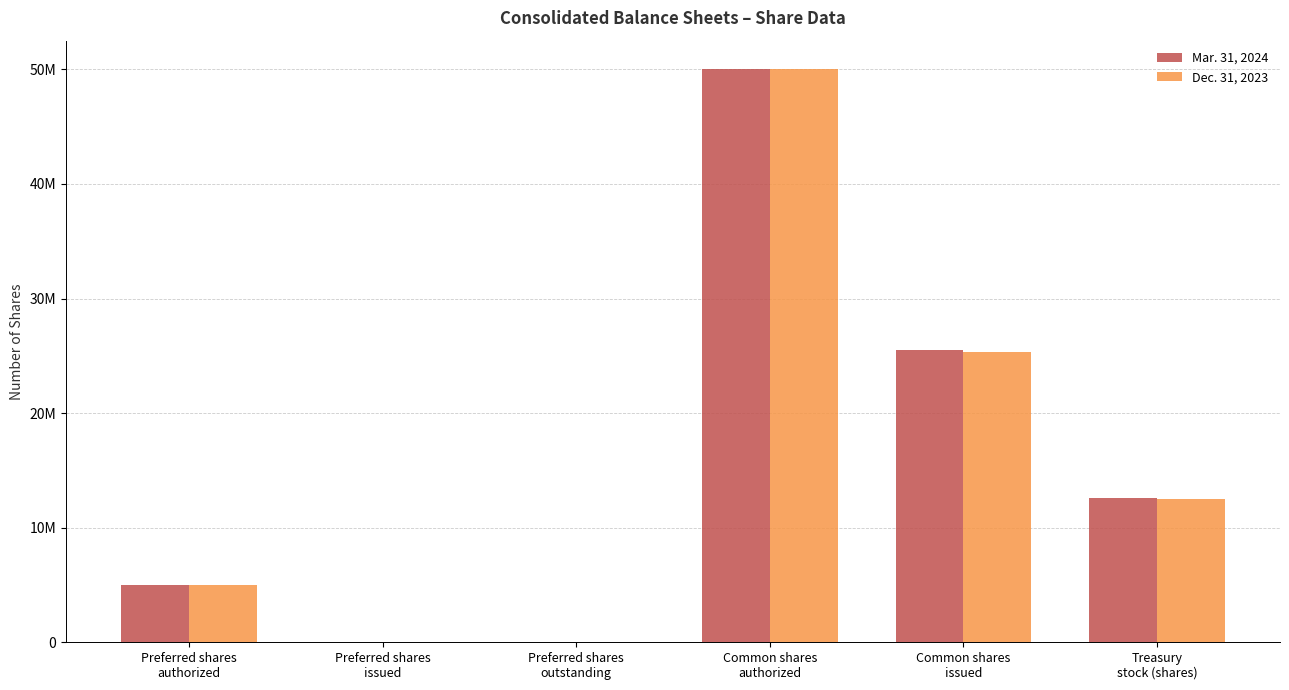

What are all the series names shown in the legend?

Mar. 31, 2024, Dec. 31, 2023